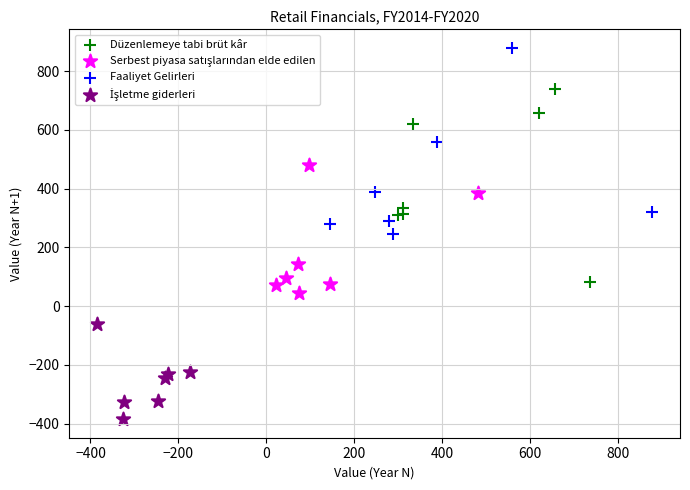

Which series contains the highest Y value?

Faaliyet Gelirleri